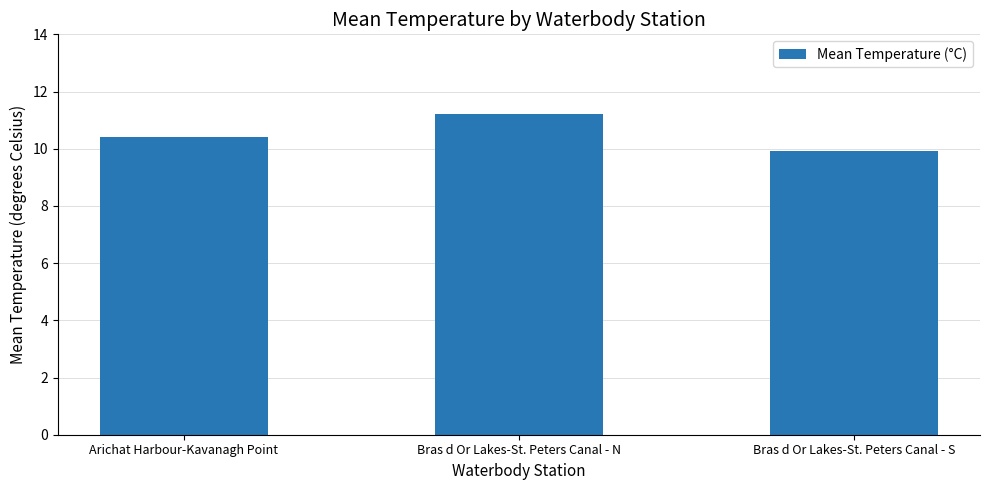

Which label corresponds to the smallest value in the chart?

Bras d Or Lakes-St. Peters Canal - S